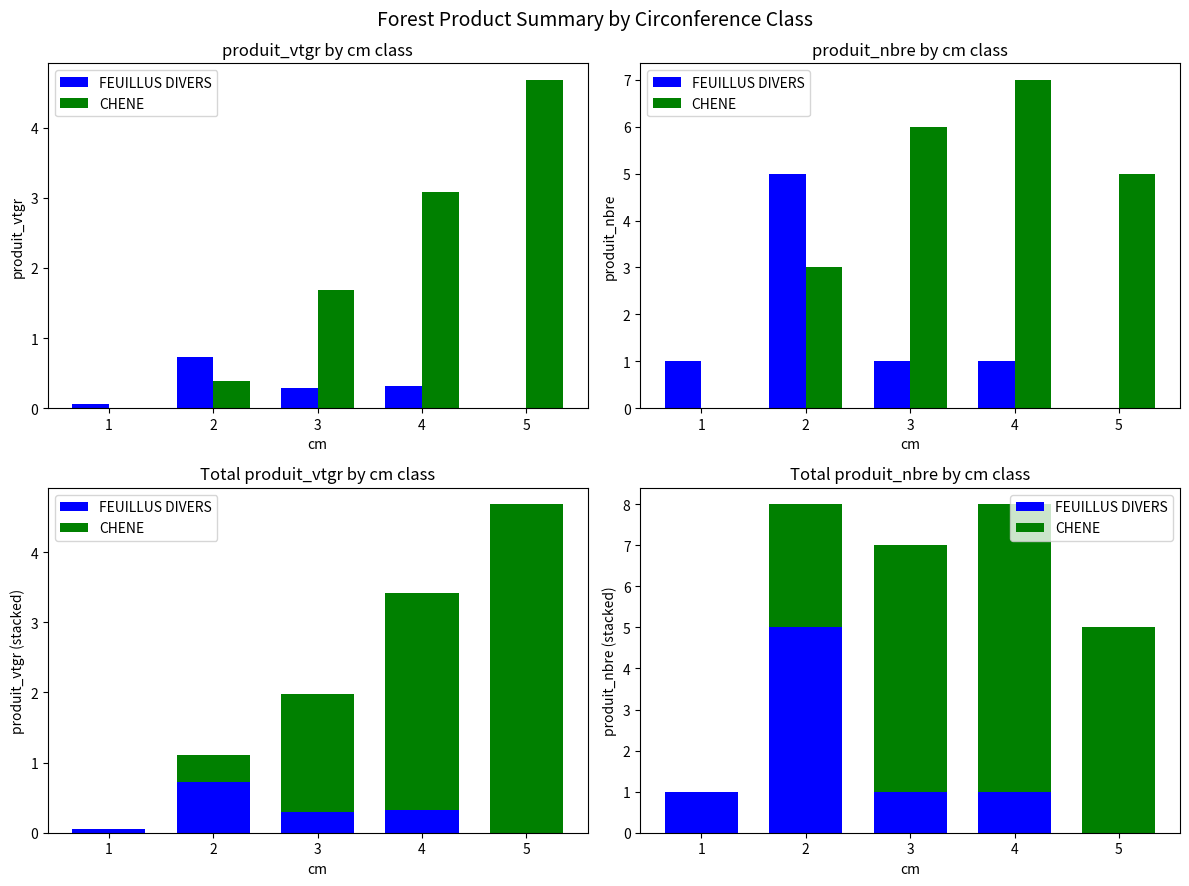

The value of CHENE at 4 is 11. True or false?

False